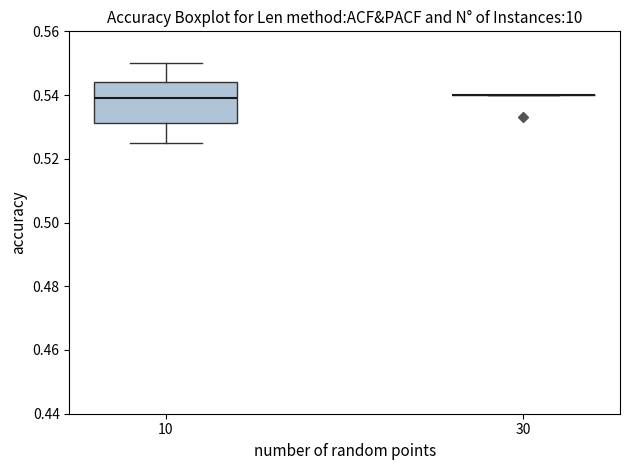

Reading left to right, read every box against the y-axis: the position of its median line, the range the box covers, and the ends of its whiskers. The values are not printed on the chart, so give them approximately, as read against the axis.

10: median 0.540, box 0.532 to 0.544, whiskers 0.526 to 0.550
30: box collapsed to a line at 0.540, whiskers 0.540 to 0.540